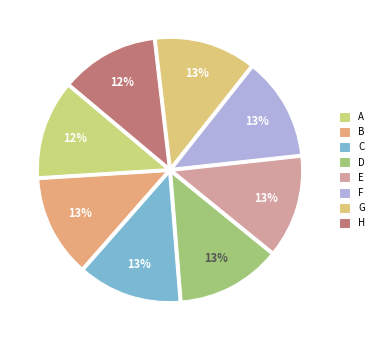

To the nearest percent, what is the average slice percentage?

12%